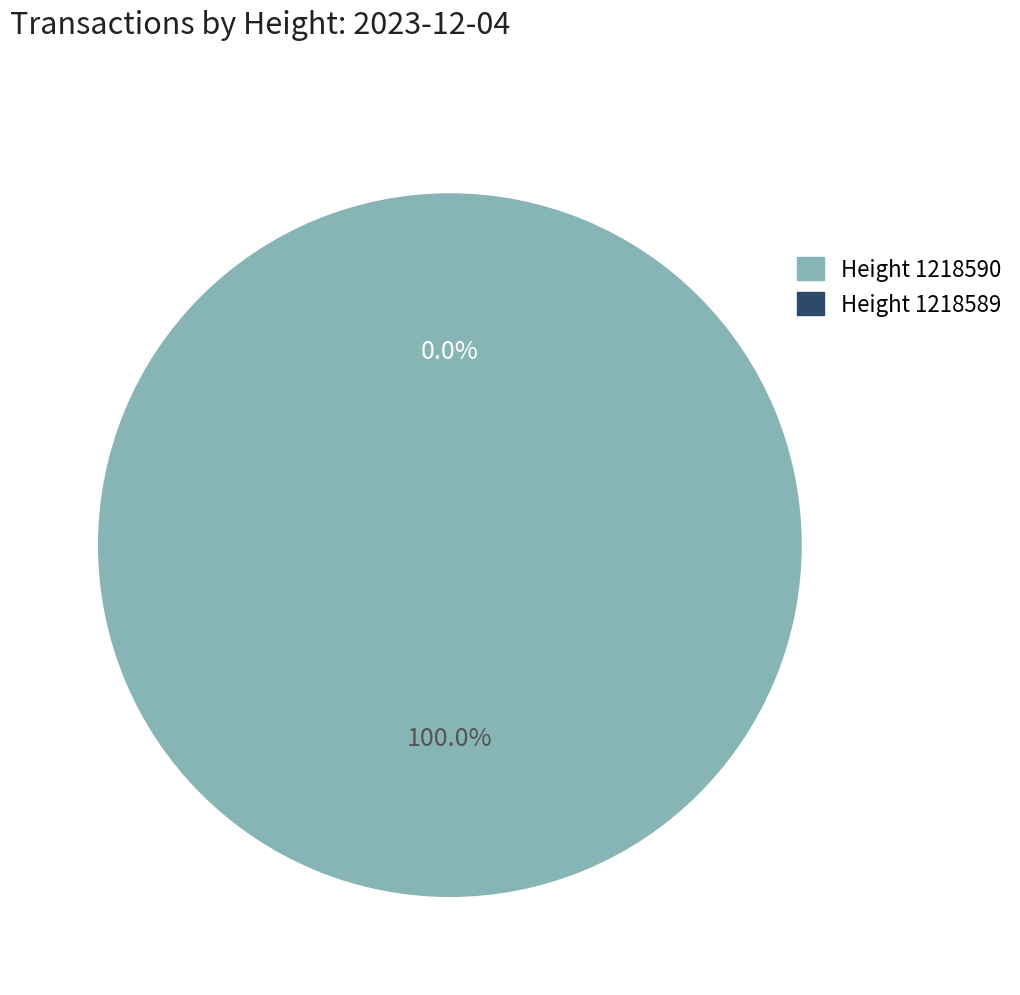

The 1218589 slice represents 12% of the pie. True or false?

False